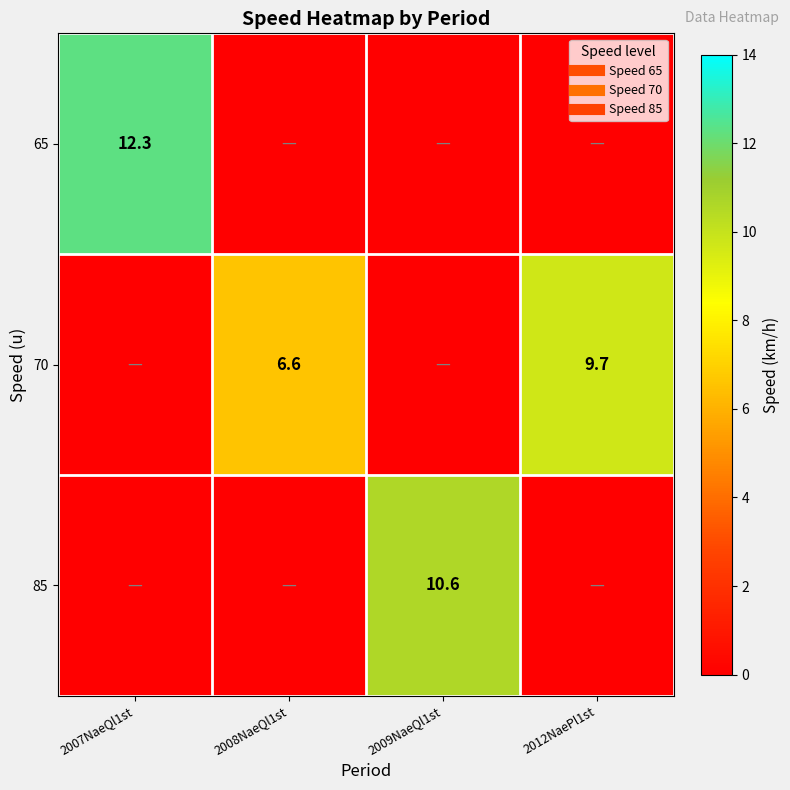

How many series are shown in this chart?

3